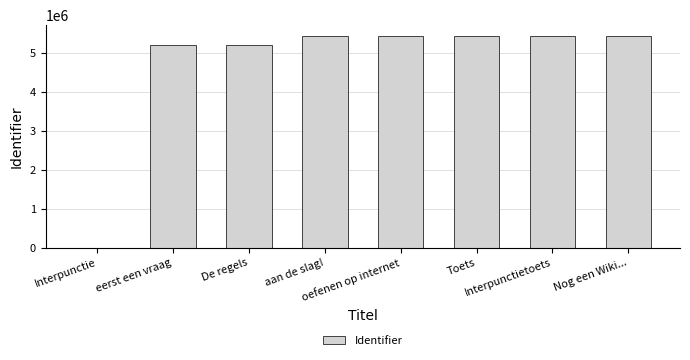

What is the difference between the values at oefenen op internet and De regels?

240802